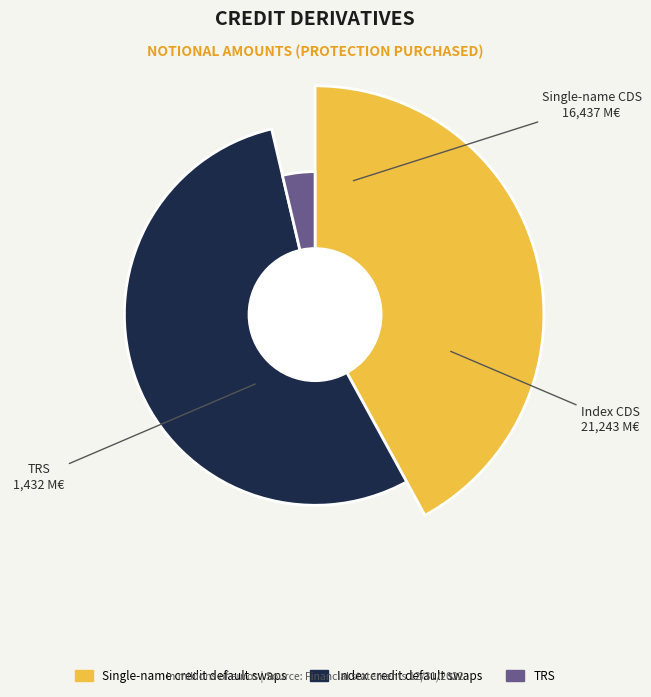

To the nearest percent, what portion does Index credit default swaps represent?

54%